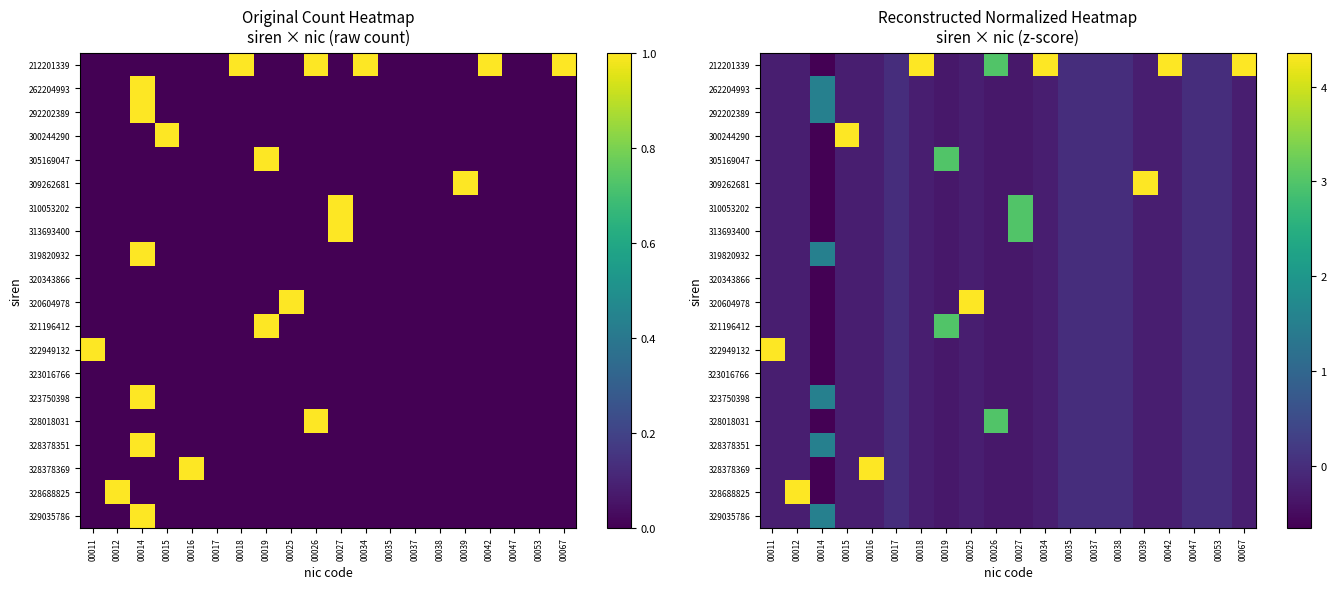

The 323016766 series shows -0.2 at 00015. True or false?

True